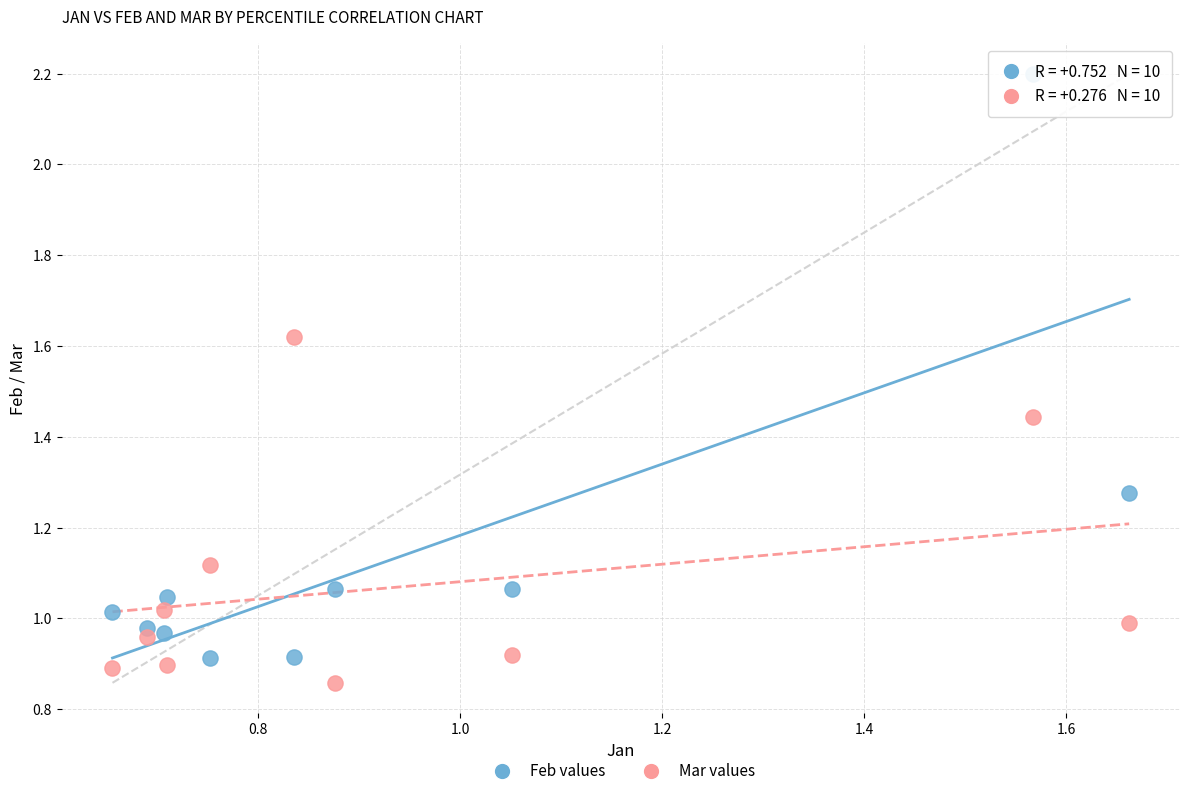

Which series contains the highest Y value?

Feb values